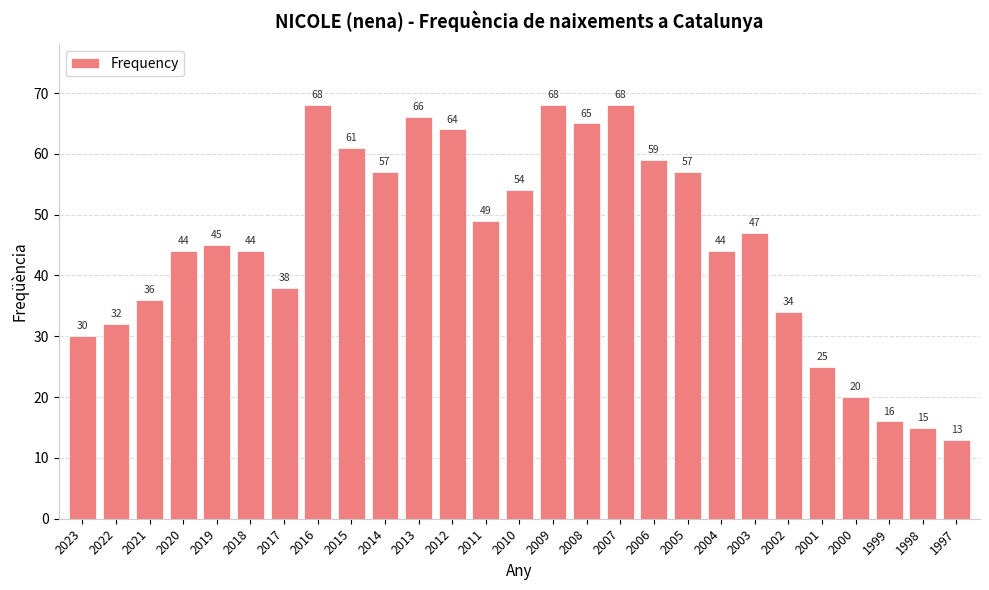

At which label is the value closest to 40?

2017